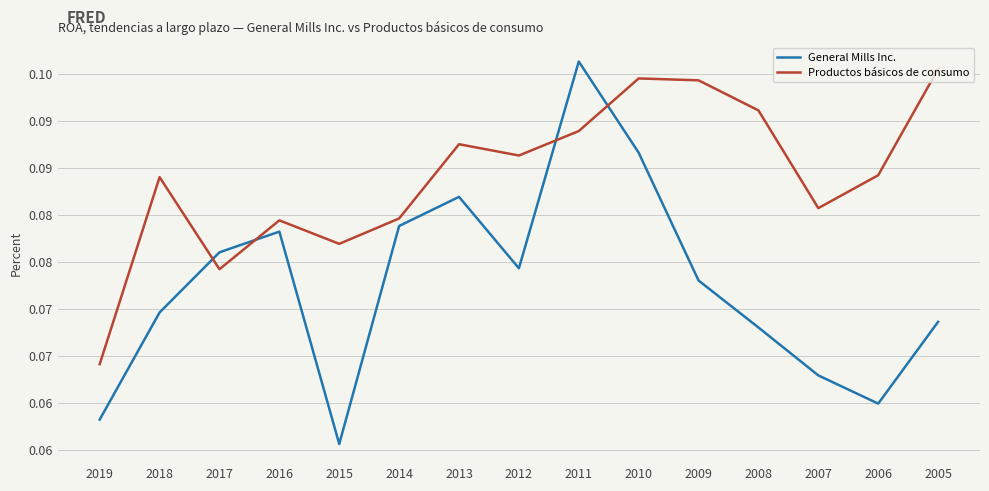

Rank the series by their maximum value, from highest to lowest.

General Mills Inc., Productos básicos de consumo